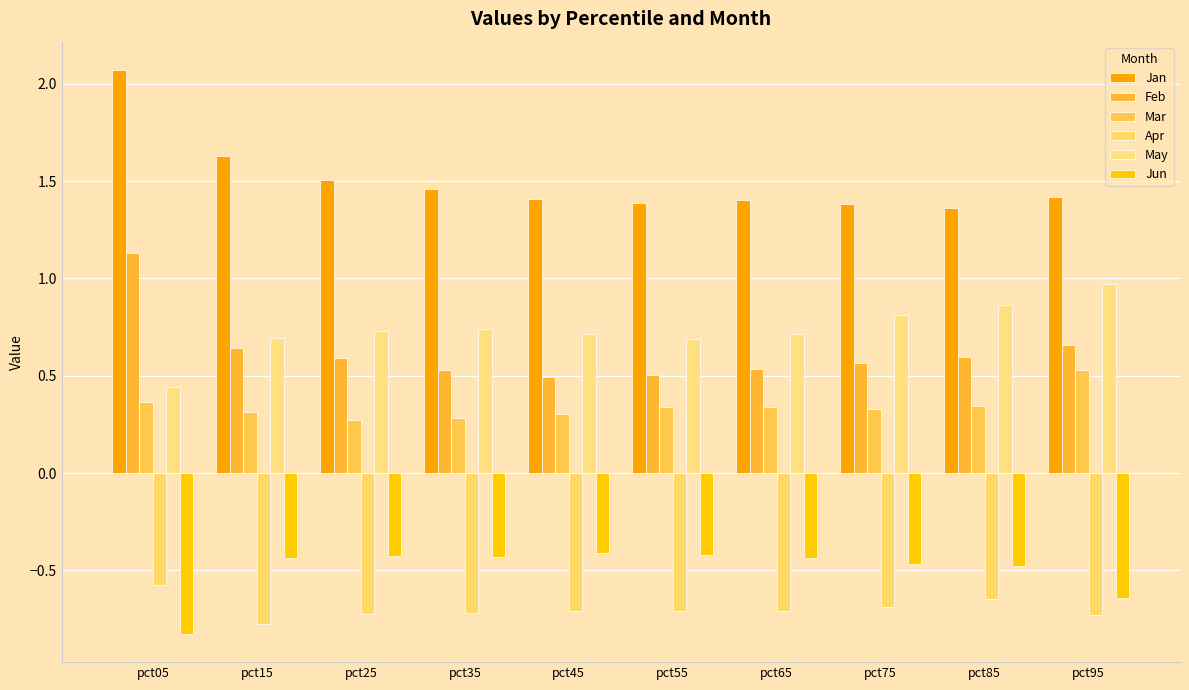

What is the difference between the second highest and second lowest values in the May series?

0.2